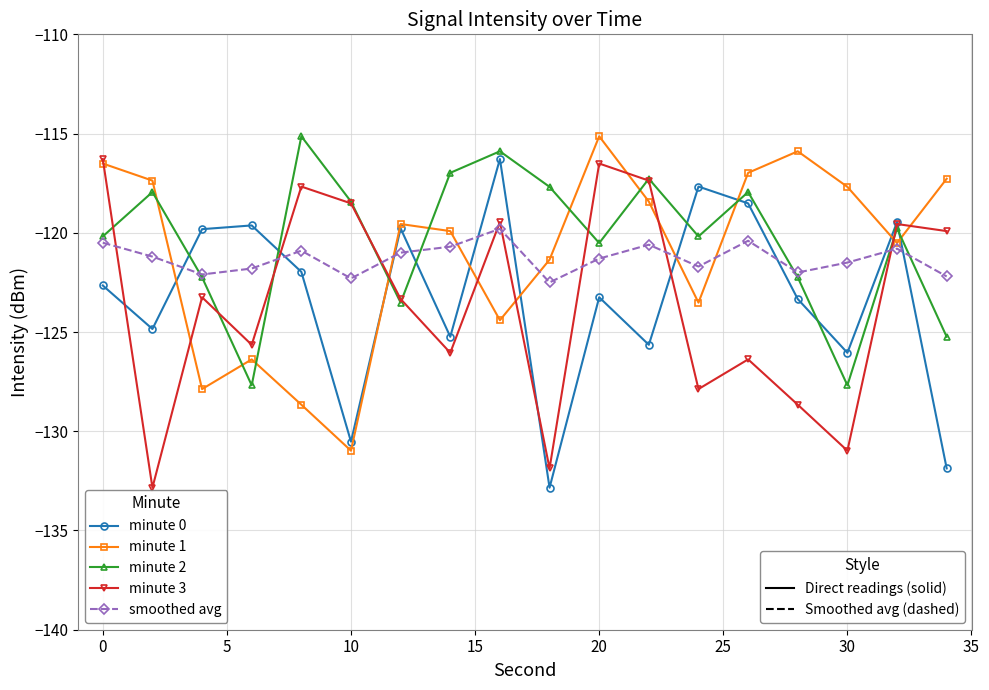

What is the minimum value shown in the chart?

-132.8